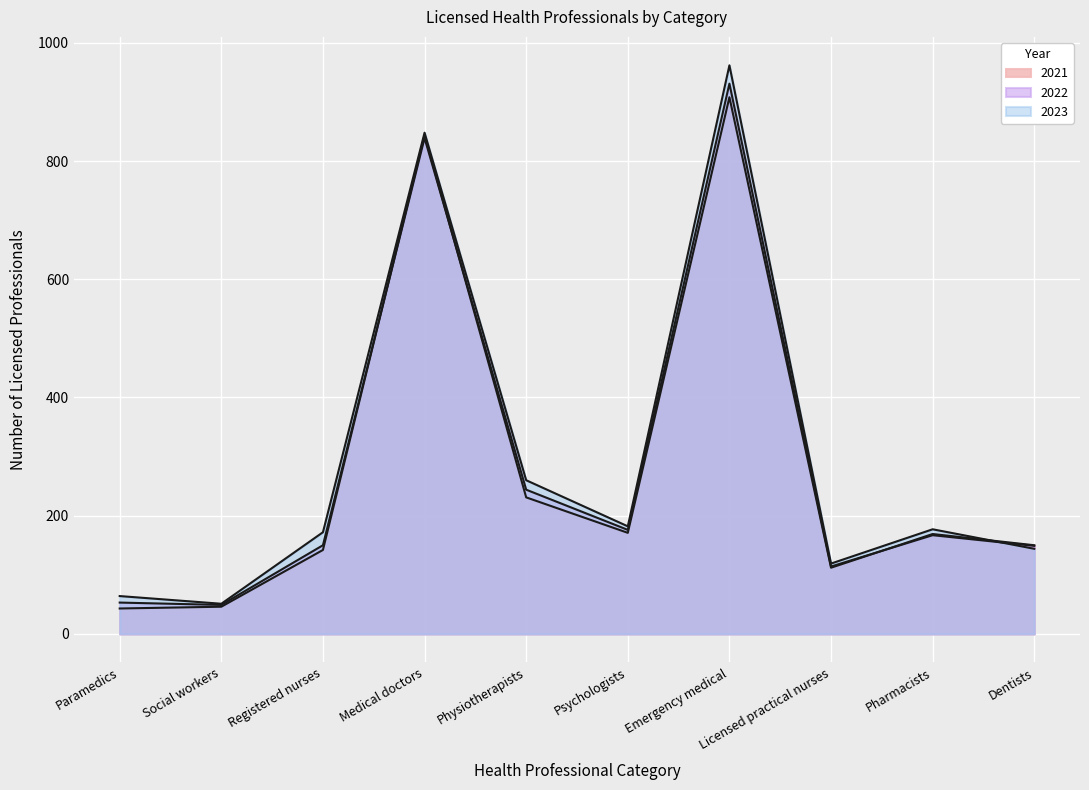

What is the sum of the 2021 values at Medical doctors and Emergency medical?

1752